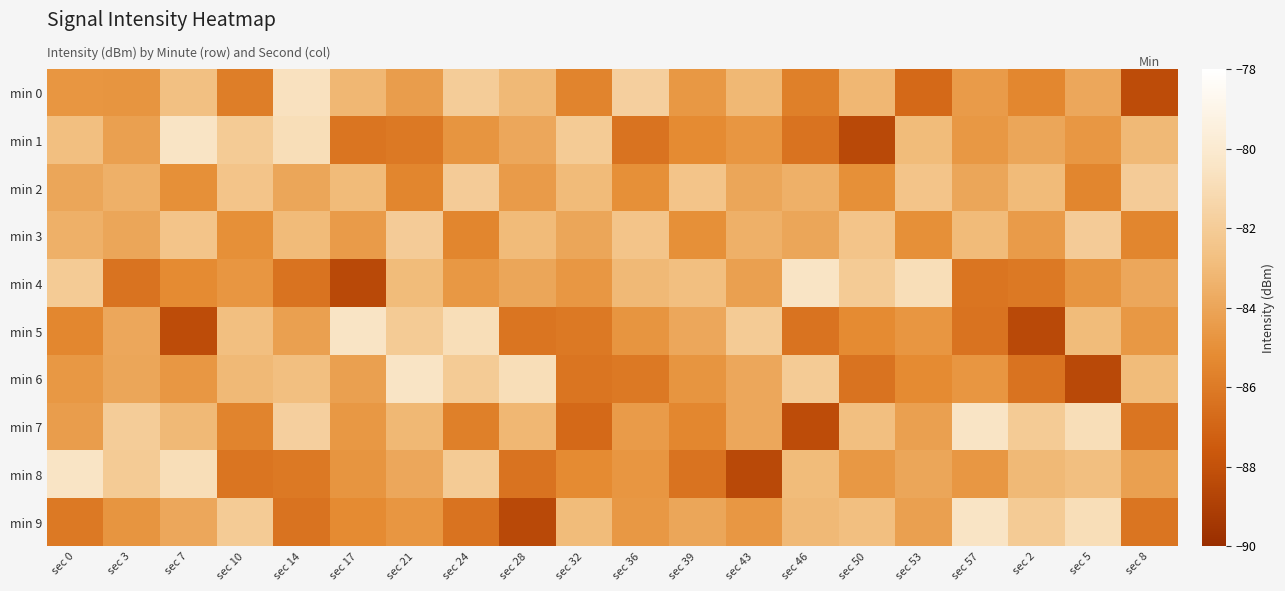

Reading right to left, extract all data points from this chart.

min 0: sec 8=-88.3	sec 5=-83.9	sec 2=-85.4	sec 57=-84.5	sec 53=-86.8	sec 50=-83.2	sec 46=-85.8	sec 43=-83.1	sec 39=-84.7	sec 36=-81.8	sec 32=-85.6	sec 28=-83.1	sec 24=-81.9	sec 21=-84.4	sec 17=-83.2	sec 14=-80.7	sec 10=-85.8	sec 7=-82.7	sec 3=-84.8	sec 0=-84.7
min 1: sec 8=-83.1	sec 5=-84.7	sec 2=-84.0	sec 57=-84.6	sec 53=-82.9	sec 50=-88.5	sec 46=-86.4	sec 43=-84.7	sec 39=-85.2	sec 36=-86.4	sec 32=-82.0	sec 28=-83.9	sec 24=-84.8	sec 21=-86.1	sec 17=-86.3	sec 14=-80.9	sec 10=-82.1	sec 7=-80.5	sec 3=-84.2	sec 0=-82.8
min 2: sec 8=-82.0	sec 5=-85.5	sec 2=-83.0	sec 57=-84.0	sec 53=-82.5	sec 50=-85.0	sec 46=-83.5	sec 43=-84.0	sec 39=-82.5	sec 36=-85.0	sec 32=-83.0	sec 28=-84.5	sec 24=-82.0	sec 21=-85.5	sec 17=-83.0	sec 14=-84.0	sec 10=-82.5	sec 7=-85.0	sec 3=-83.5	sec 0=-84.0
min 3: sec 8=-85.5	sec 5=-82.0	sec 2=-84.5	sec 57=-83.0	sec 53=-85.0	sec 50=-82.5	sec 46=-84.0	sec 43=-83.5	sec 39=-85.0	sec 36=-82.5	sec 32=-84.0	sec 28=-83.0	sec 24=-85.5	sec 21=-82.0	sec 17=-84.5	sec 14=-83.0	sec 10=-85.0	sec 7=-82.5	sec 3=-84.0	sec 0=-83.5
min 4: sec 8=-83.9	sec 5=-84.8	sec 2=-86.1	sec 57=-86.3	sec 53=-80.9	sec 50=-82.1	sec 46=-80.5	sec 43=-84.2	sec 39=-82.8	sec 36=-83.1	sec 32=-84.7	sec 28=-84.0	sec 24=-84.6	sec 21=-82.9	sec 17=-88.5	sec 14=-86.4	sec 10=-84.7	sec 7=-85.2	sec 3=-86.4	sec 0=-82.0
min 5: sec 8=-84.6	sec 5=-82.9	sec 2=-88.5	sec 57=-86.4	sec 53=-84.7	sec 50=-85.2	sec 46=-86.4	sec 43=-82.0	sec 39=-83.9	sec 36=-84.8	sec 32=-86.1	sec 28=-86.3	sec 24=-80.9	sec 21=-82.1	sec 17=-80.5	sec 14=-84.2	sec 10=-82.8	sec 7=-88.3	sec 3=-83.9	sec 0=-85.4
min 6: sec 8=-82.9	sec 5=-88.5	sec 2=-86.4	sec 57=-84.7	sec 53=-85.2	sec 50=-86.4	sec 46=-82.0	sec 43=-83.9	sec 39=-84.8	sec 36=-86.1	sec 32=-86.3	sec 28=-80.9	sec 24=-82.1	sec 21=-80.5	sec 17=-84.2	sec 14=-82.8	sec 10=-83.1	sec 7=-84.7	sec 3=-84.0	sec 0=-84.6
min 7: sec 8=-86.3	sec 5=-80.9	sec 2=-82.1	sec 57=-80.5	sec 53=-84.2	sec 50=-82.8	sec 46=-88.3	sec 43=-83.9	sec 39=-85.4	sec 36=-84.5	sec 32=-86.8	sec 28=-83.2	sec 24=-85.8	sec 21=-83.1	sec 17=-84.7	sec 14=-81.8	sec 10=-85.6	sec 7=-83.1	sec 3=-81.9	sec 0=-84.4
min 8: sec 8=-84.2	sec 5=-82.8	sec 2=-83.1	sec 57=-84.7	sec 53=-84.0	sec 50=-84.6	sec 46=-82.9	sec 43=-88.5	sec 39=-86.4	sec 36=-84.7	sec 32=-85.2	sec 28=-86.4	sec 24=-82.0	sec 21=-83.9	sec 17=-84.8	sec 14=-86.1	sec 10=-86.3	sec 7=-80.9	sec 3=-82.1	sec 0=-80.5
min 9: sec 8=-86.3	sec 5=-80.9	sec 2=-82.1	sec 57=-80.5	sec 53=-84.2	sec 50=-82.8	sec 46=-83.1	sec 43=-84.7	sec 39=-84.0	sec 36=-84.6	sec 32=-82.9	sec 28=-88.5	sec 24=-86.4	sec 21=-84.7	sec 17=-85.2	sec 14=-86.4	sec 10=-82.0	sec 7=-83.9	sec 3=-84.8	sec 0=-86.1